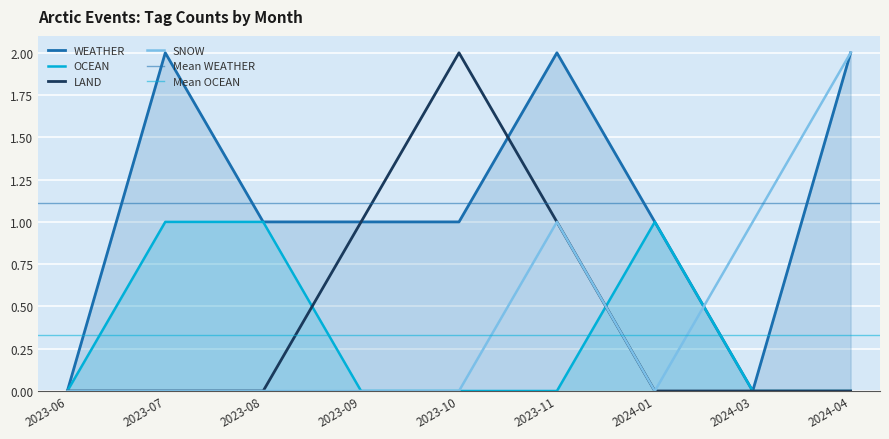

What is the label of the 4th point from the right?

2023-11